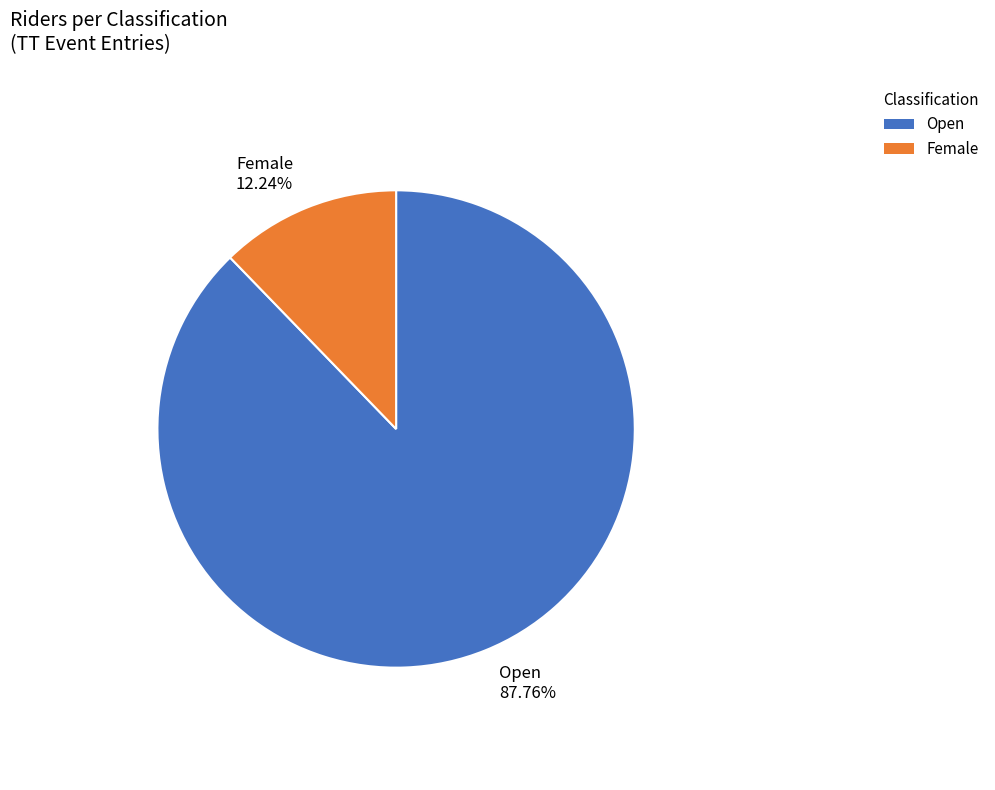

What percentage is the Female slice, to the nearest percent?

12%